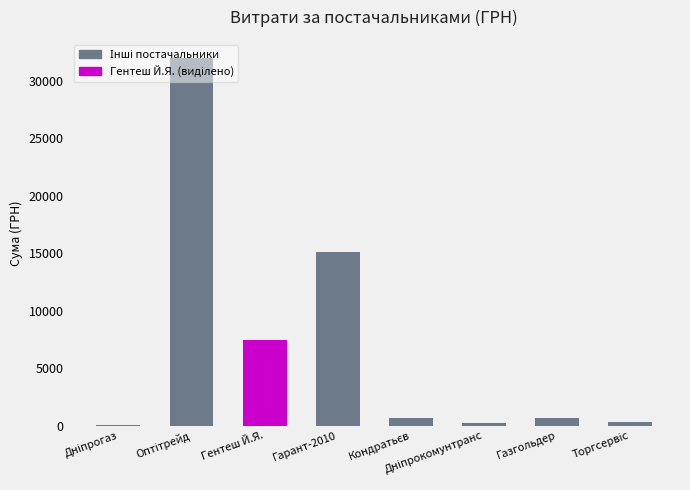

What is the greatest value displayed?

31953.0